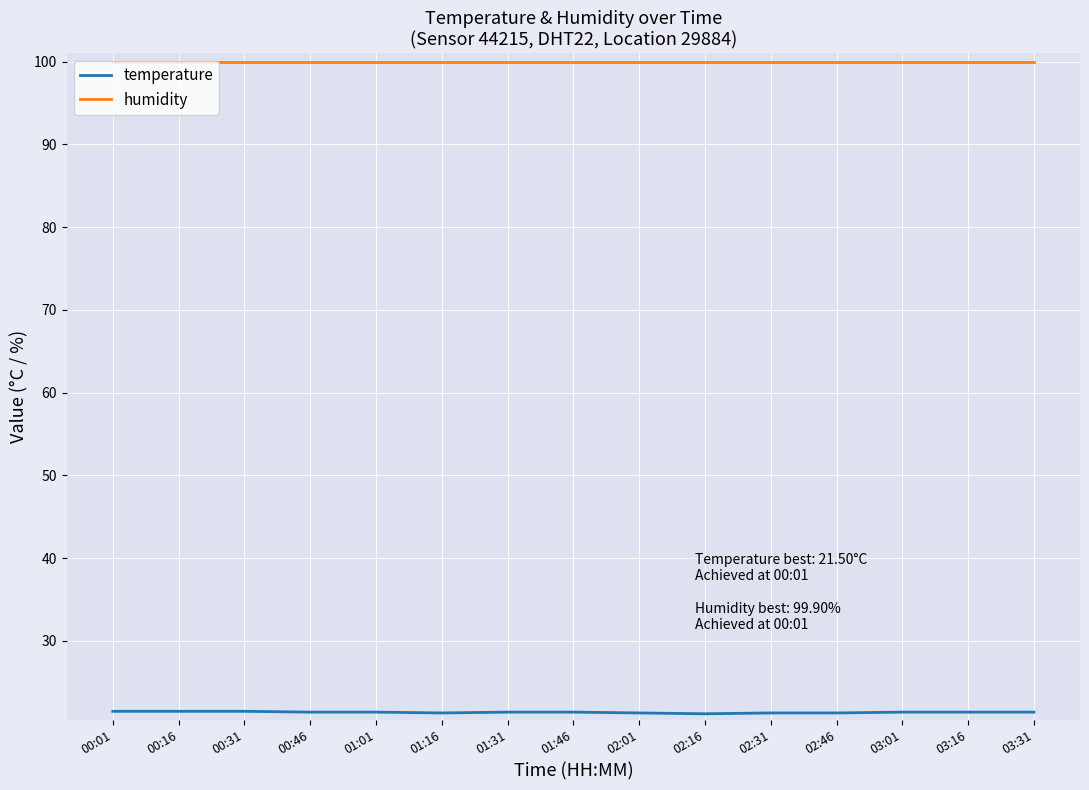

How many categories are shown in the chart?

15